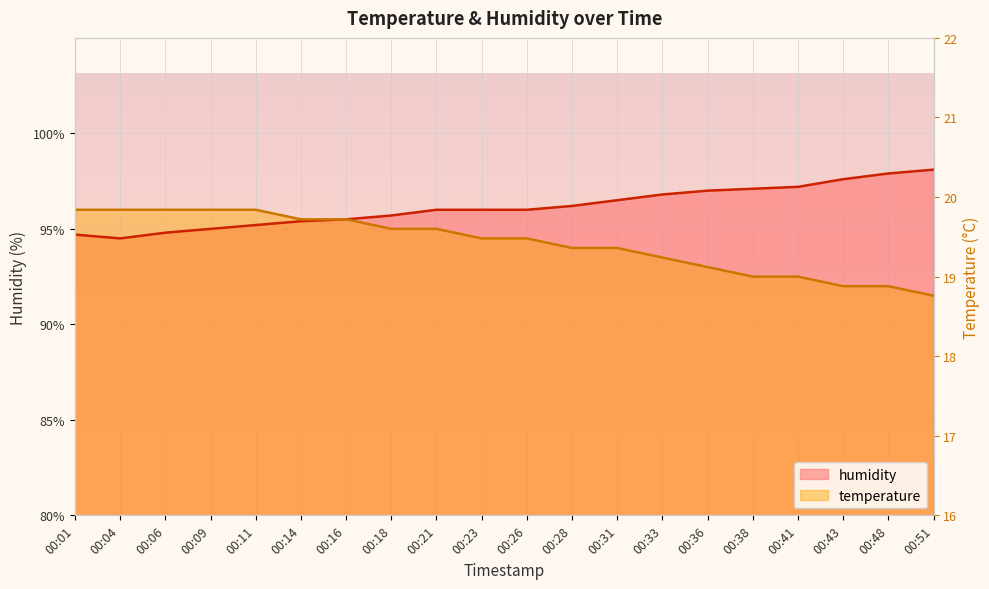

What is the difference between the maximum and second lowest values in the humidity series?

3.4